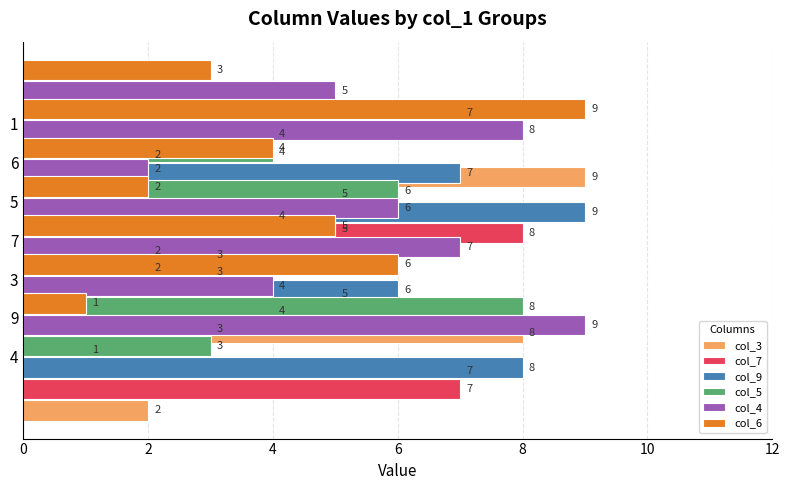

What is the difference between the maximum and minimum values in the col_7 series?

7